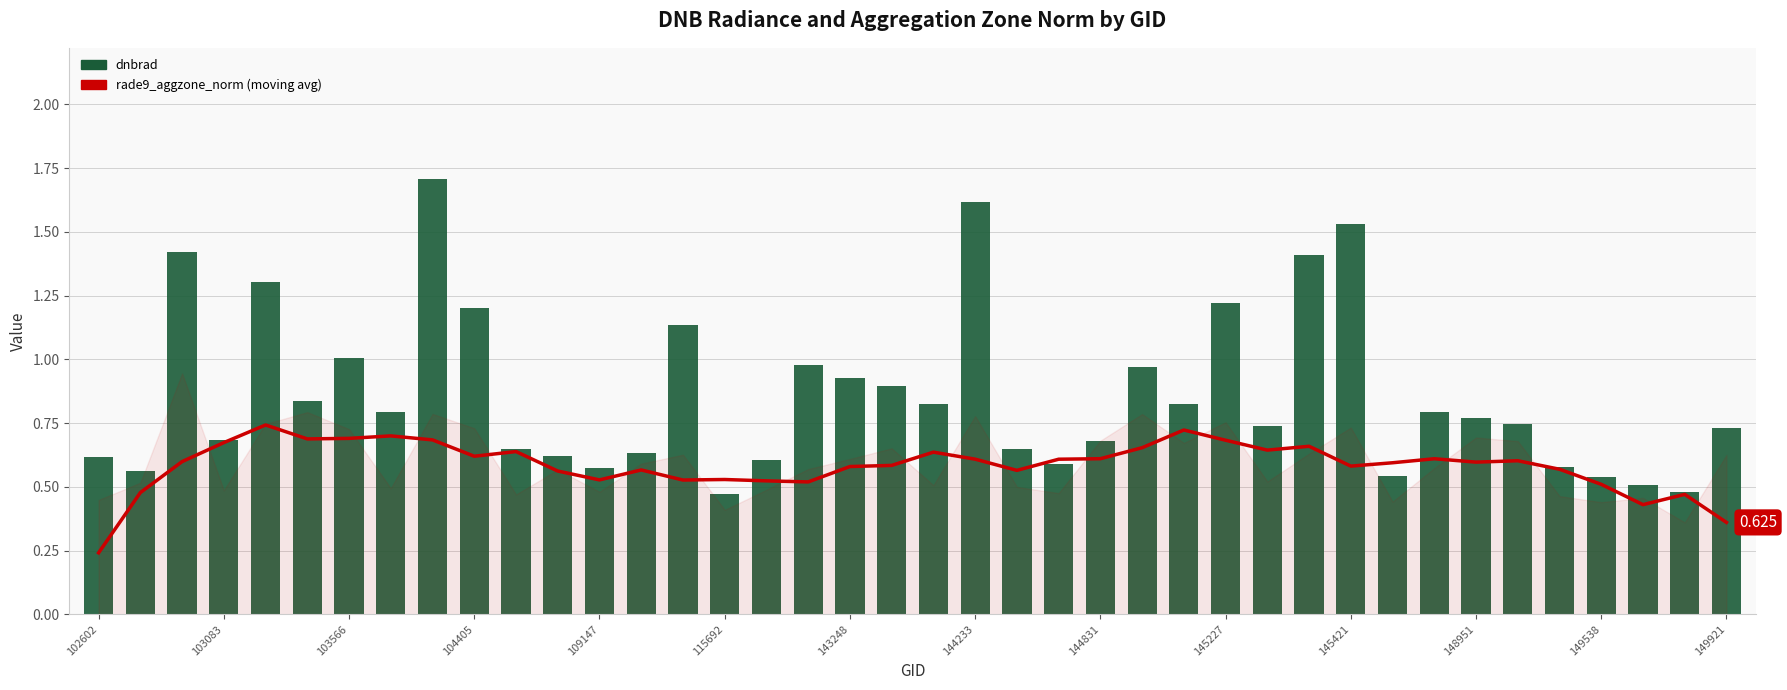

What is the value of the rade9_aggzone_norm (moving avg) bar at the 20th from the left?

0.6